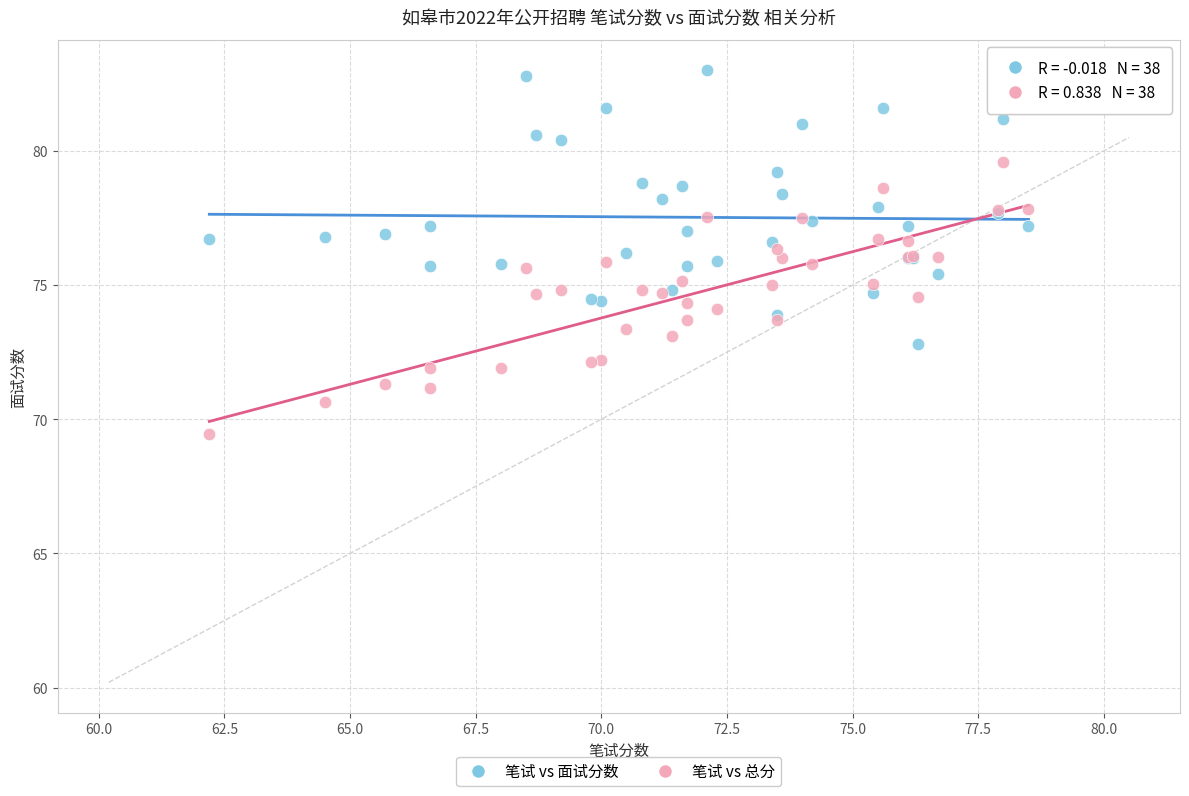

Which series contains the lowest Y value?

笔试 vs 总分